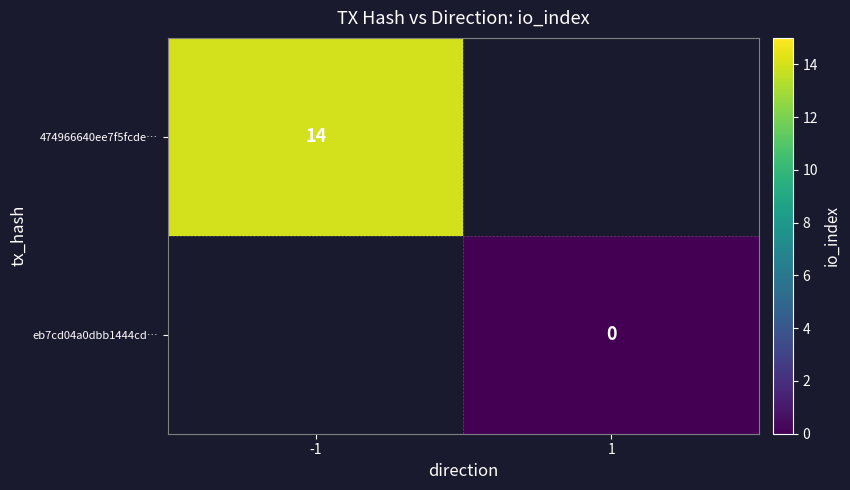

How many series are shown in this chart?

2